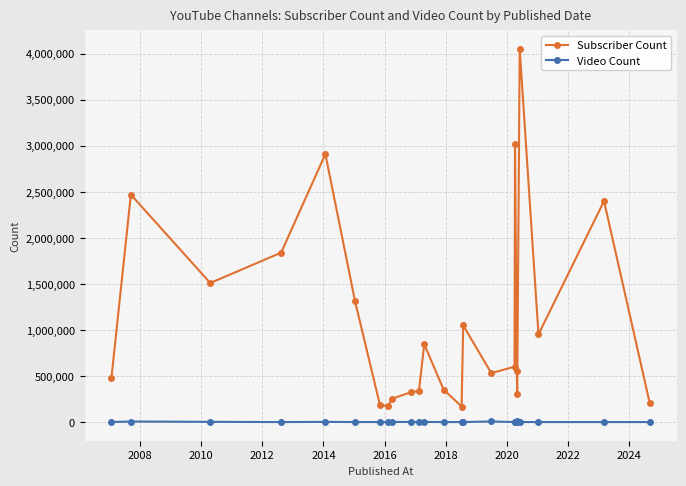

True or false: Video Count has more than 0 points higher than both neighbors.

True